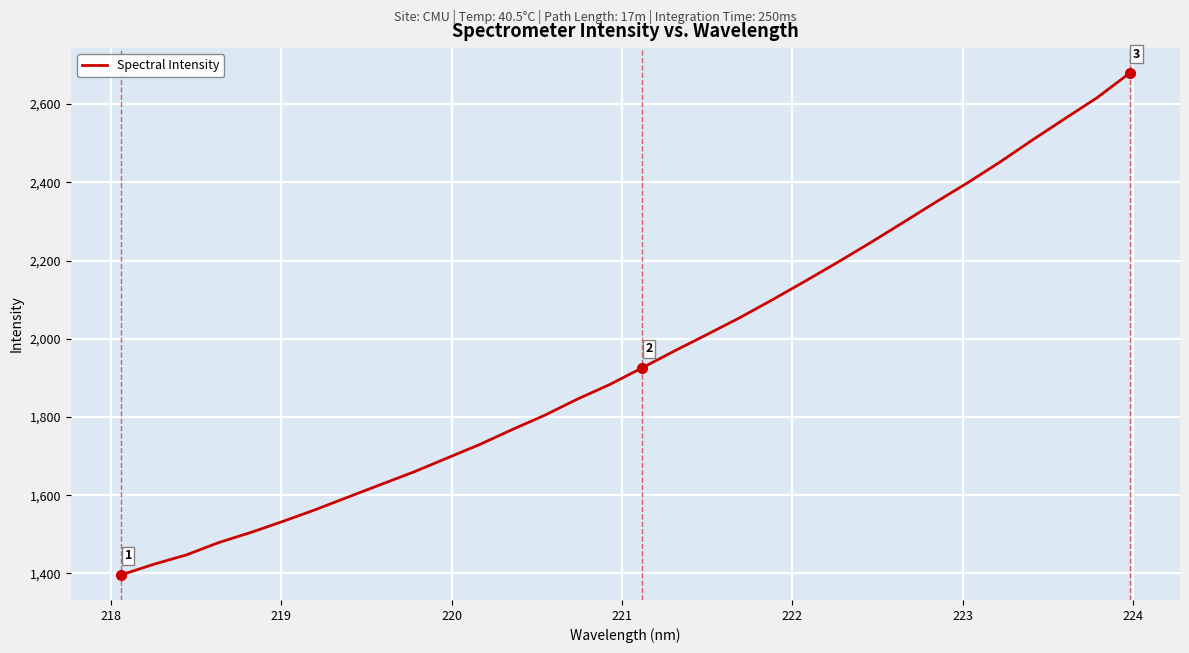

What is the maximum value shown in the chart?

2679.1